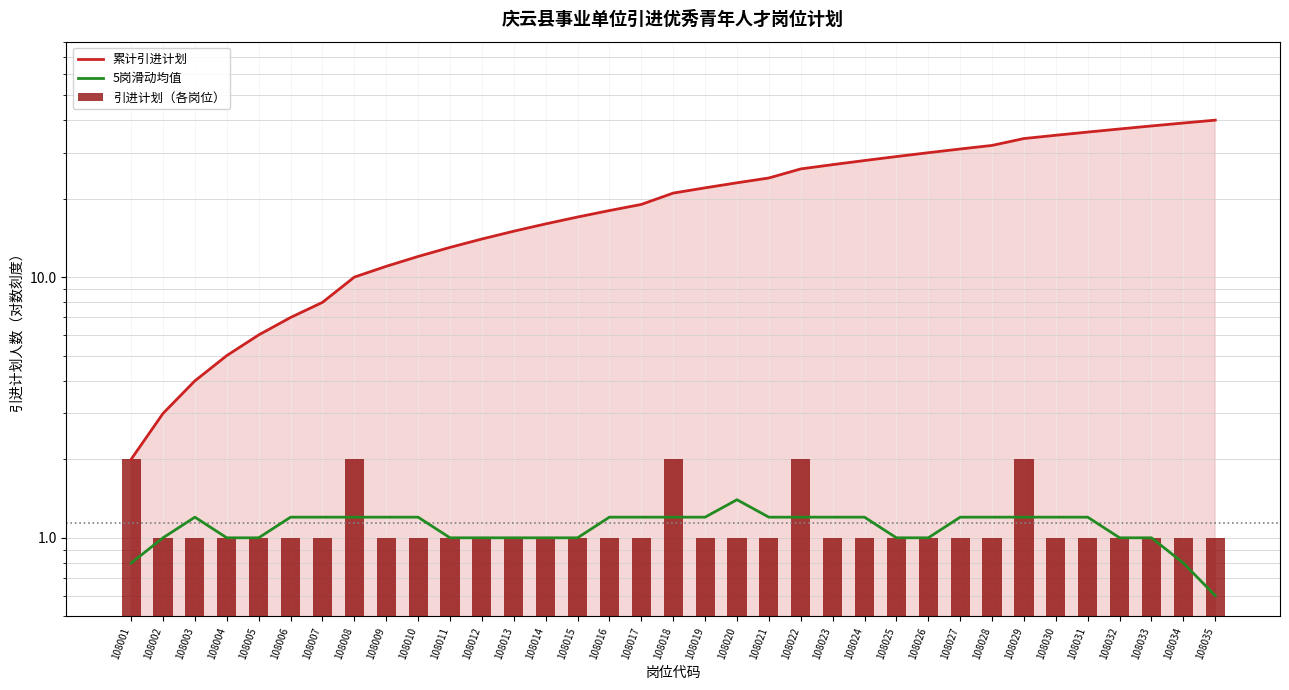

Which series has the largest total across all categories?

累计引进计划